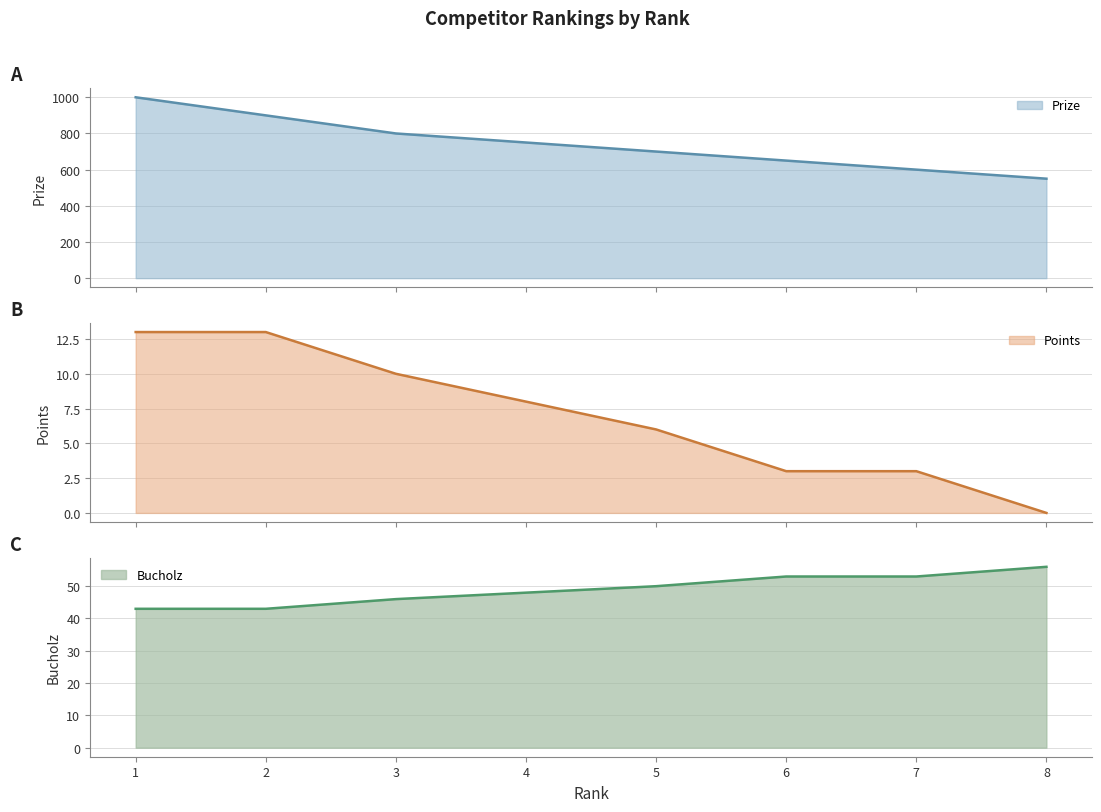

Rank the series at 4 from highest to lowest value.

Prize, Bucholz, Points